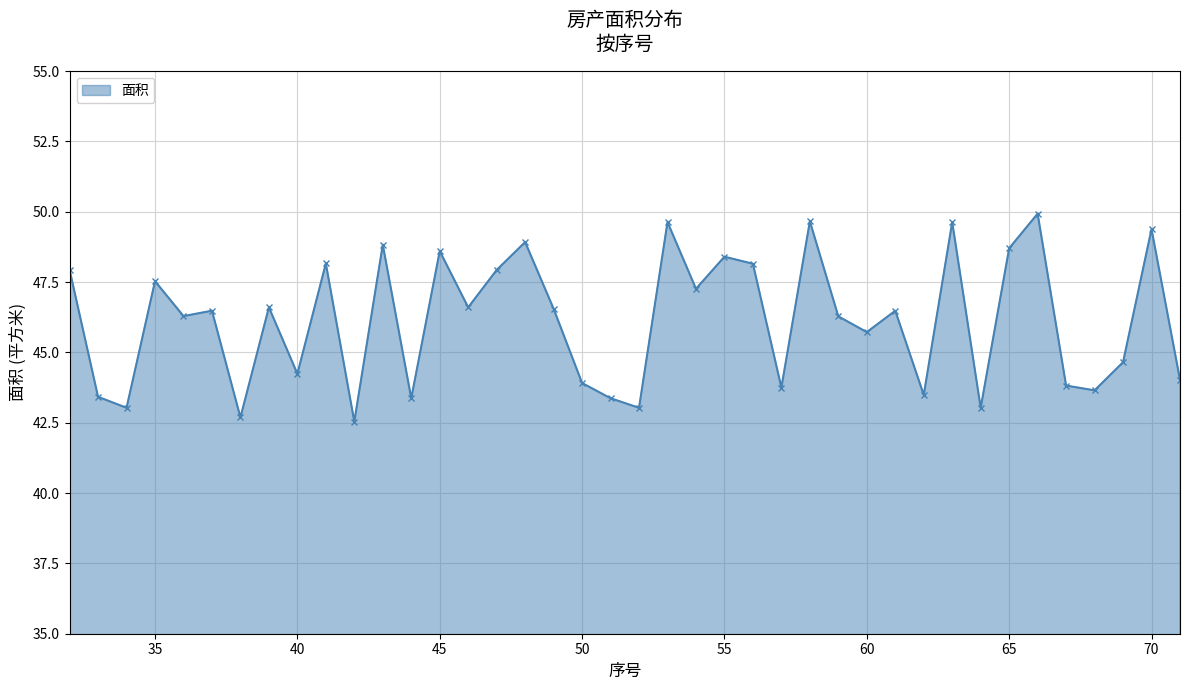

What is the smallest value displayed?

42.5